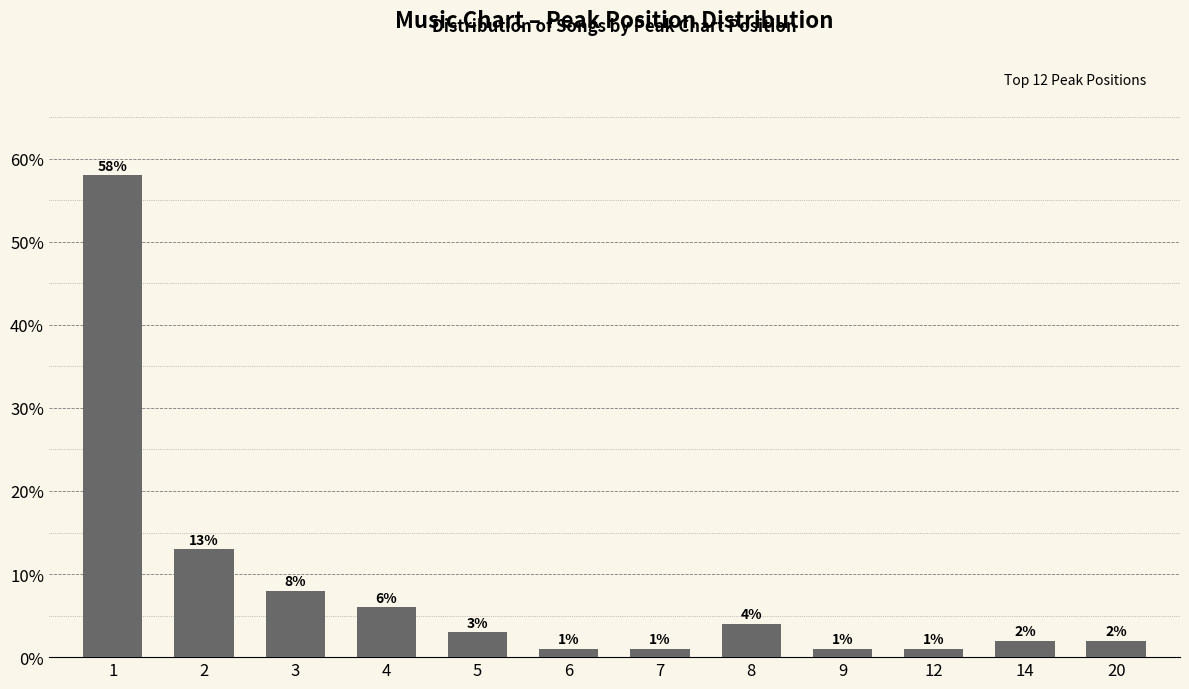

What is the minimum value shown in the chart?

1.0